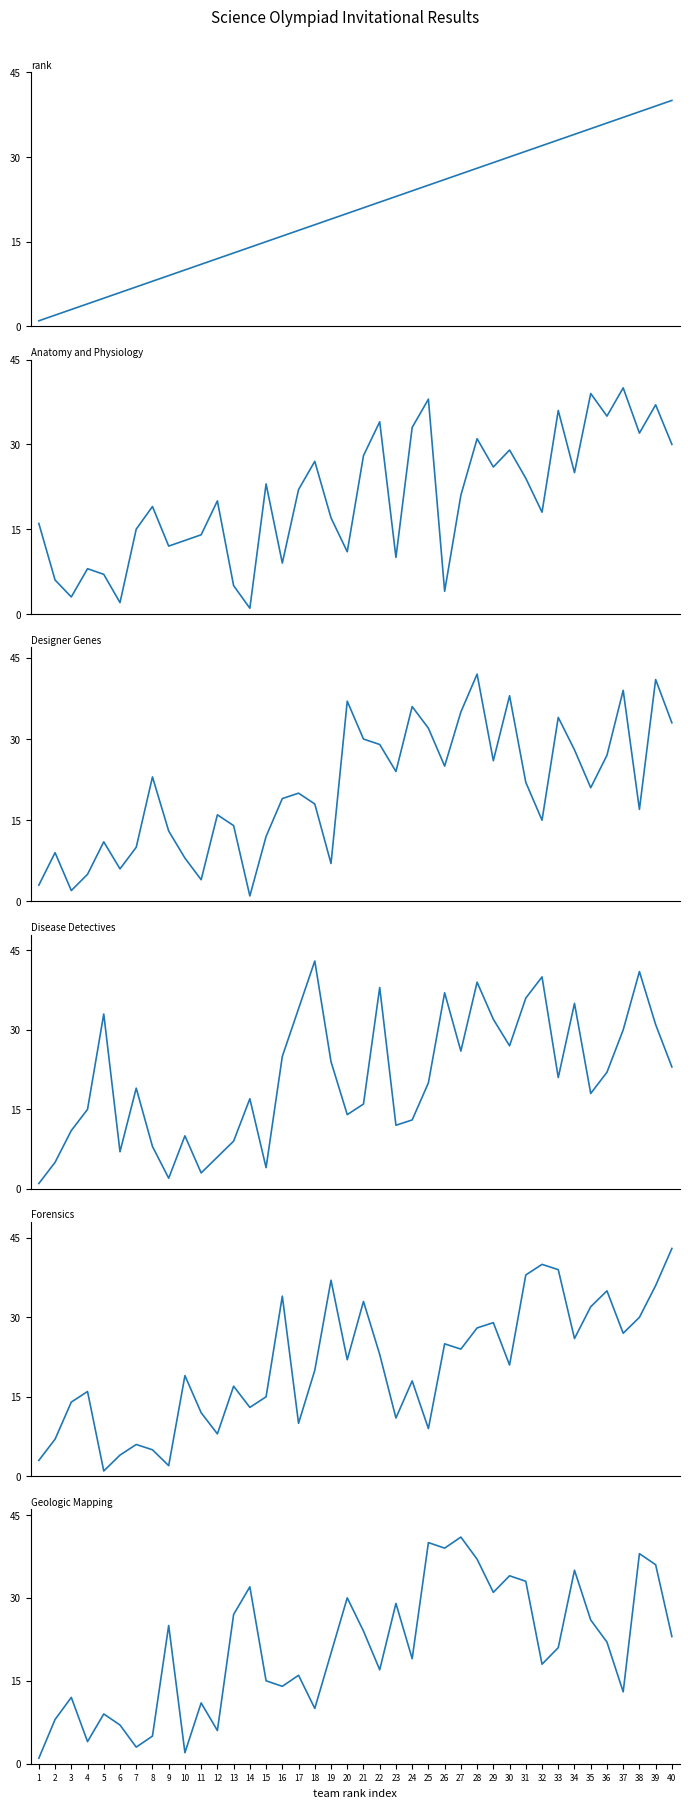

Which series changed the most between 6 and 16?

Forensics